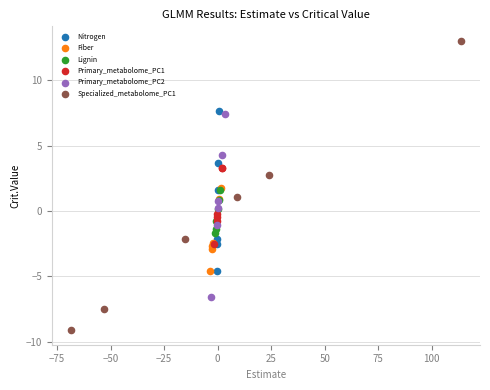

Which series has the largest Y range (max minus min)?

Specialized_metabolome_PC1